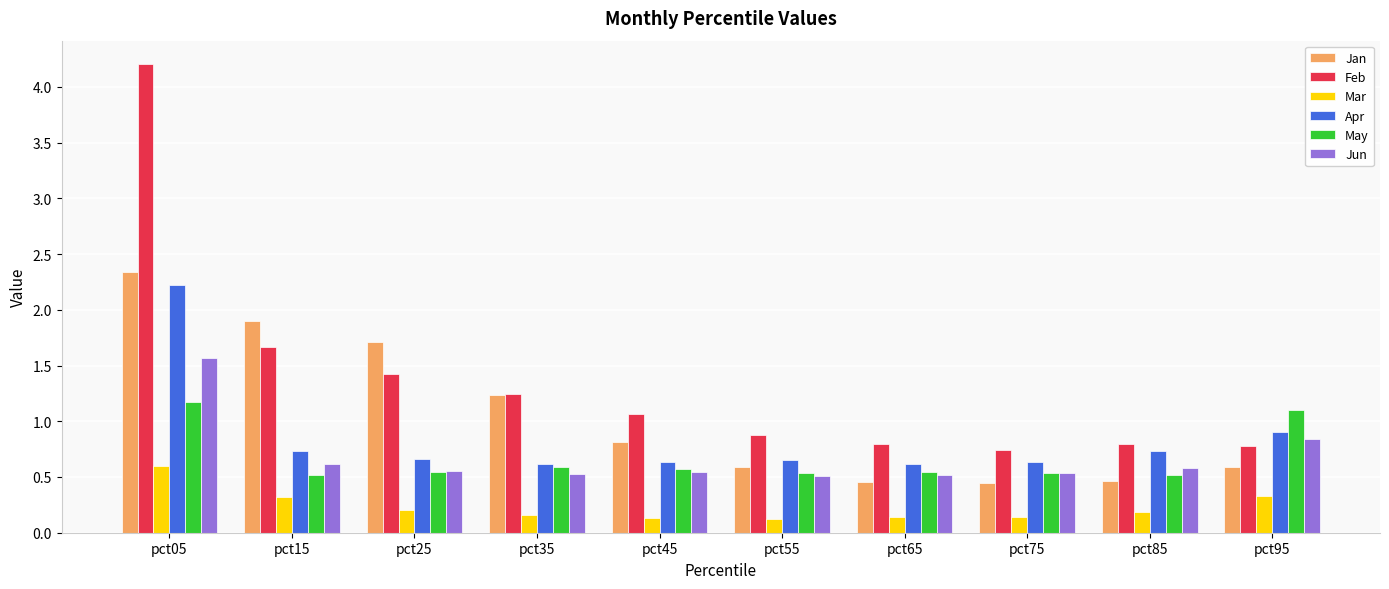

What is the spread (max minus min) of values at pct35?

1.1